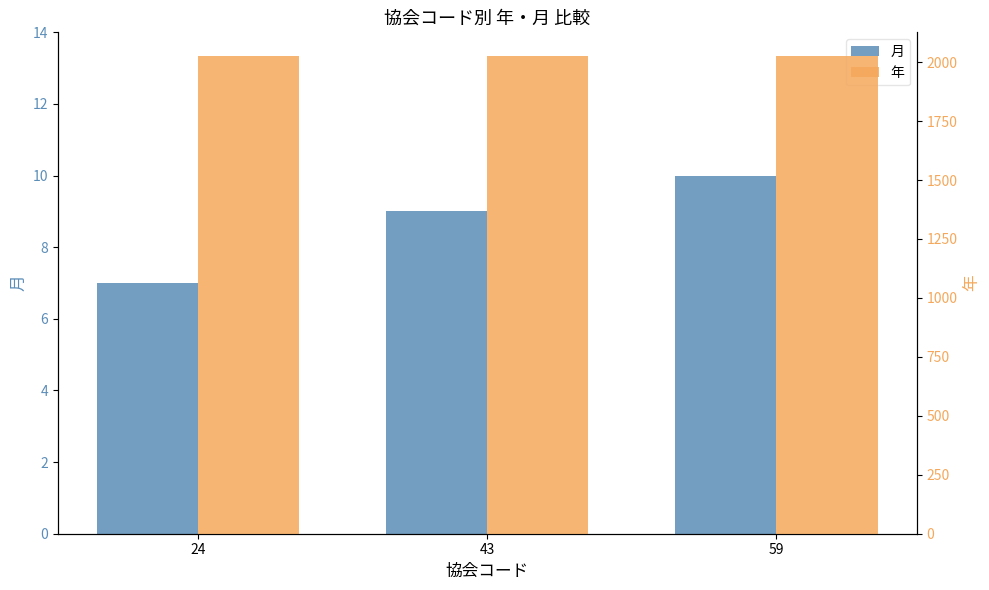

What is the difference between the 月 values at 24 and 43?

2